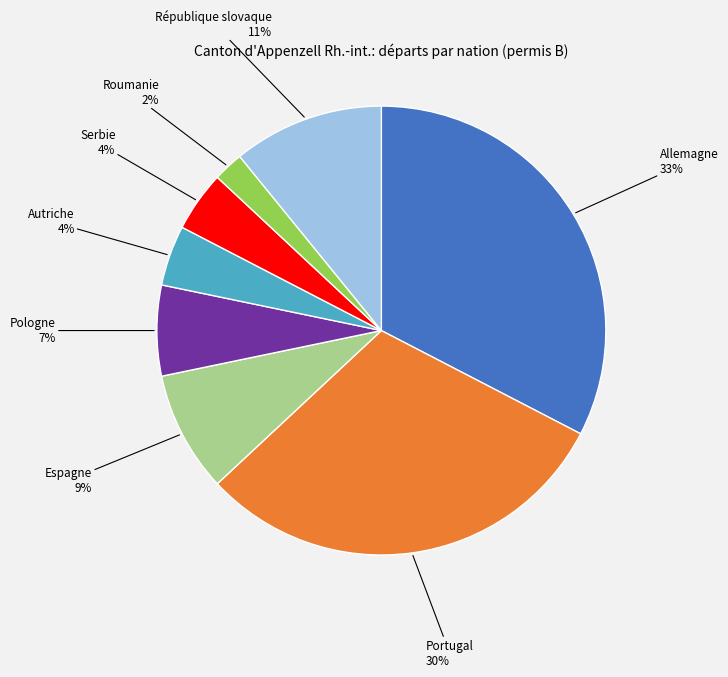

How many segments does this pie chart have?

8